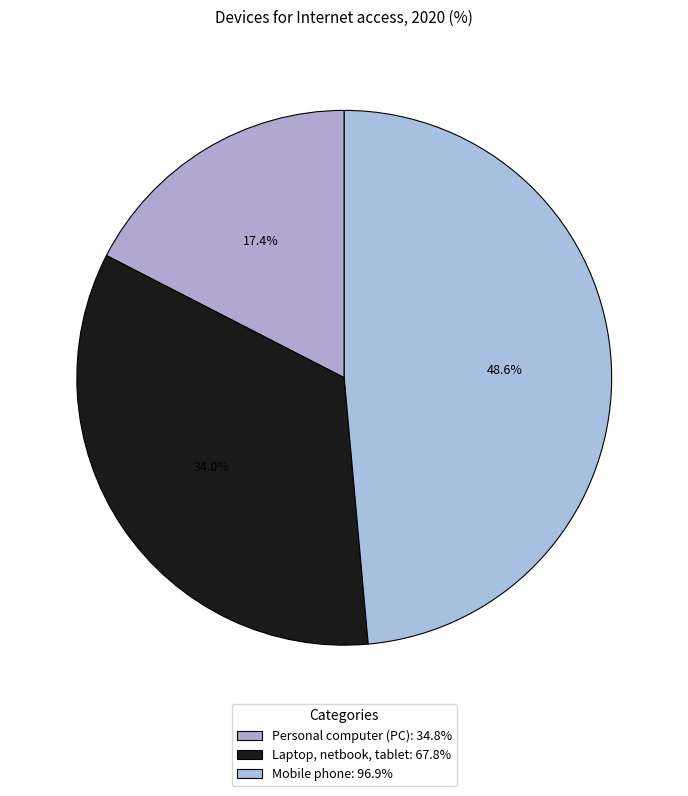

To the nearest percent, what is the combined percentage of Mobile phone and Personal computer (PC)?

66%